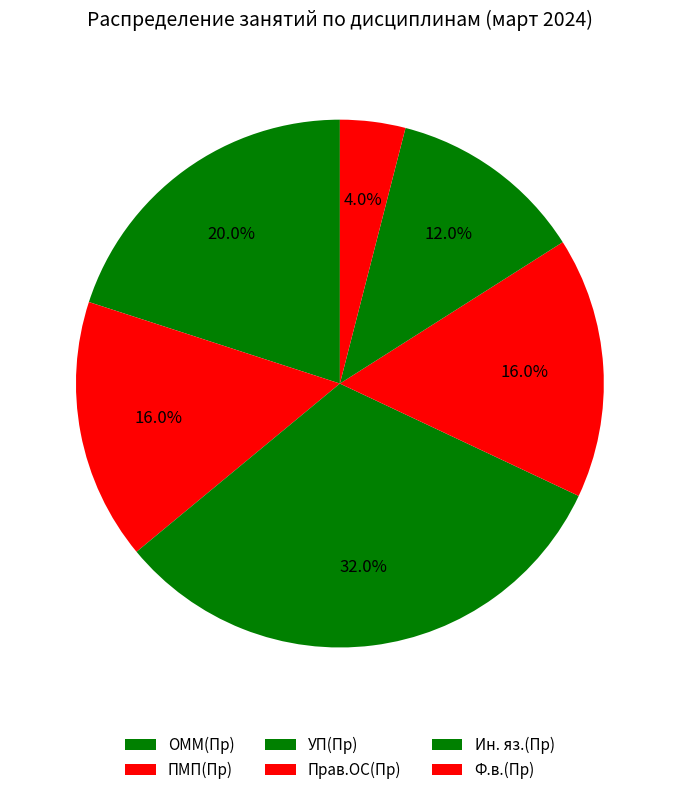

What percentage is the ОММ(Пр) slice, to the nearest percent?

20%